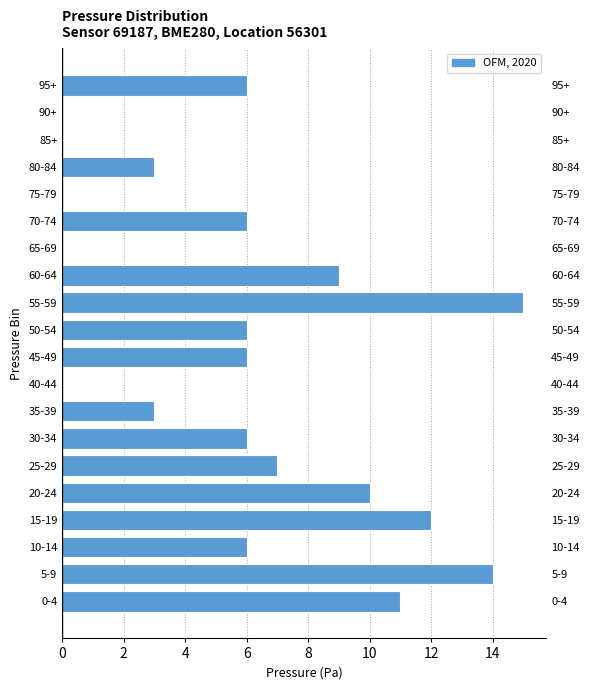

Reading bottom to top, extract all data points from this chart.

0-4=11	5-9=14	10-14=6	15-19=12	20-24=10	25-29=7	30-34=6	35-39=3	40-44=0	45-49=6	50-54=6	55-59=15	60-64=9	65-69=0	70-74=6	75-79=0	80-84=3	85+=0	90+=0	95+=6